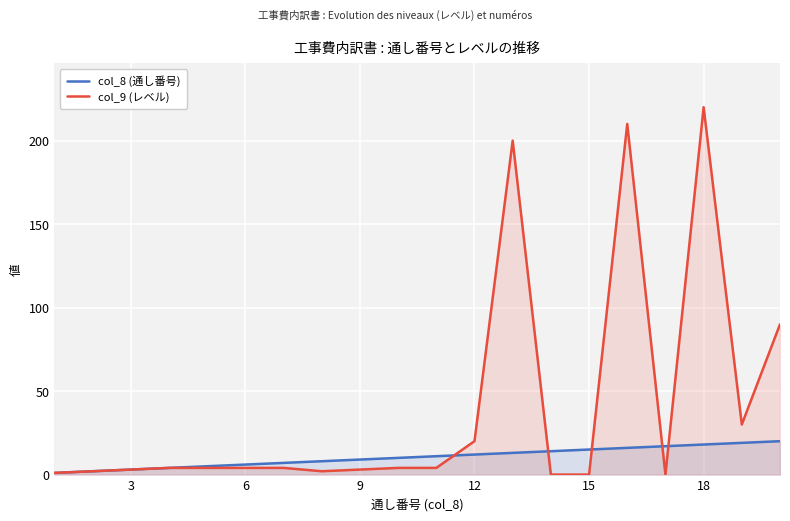

What is the highest value of the col_8 (通し番号) series?

20